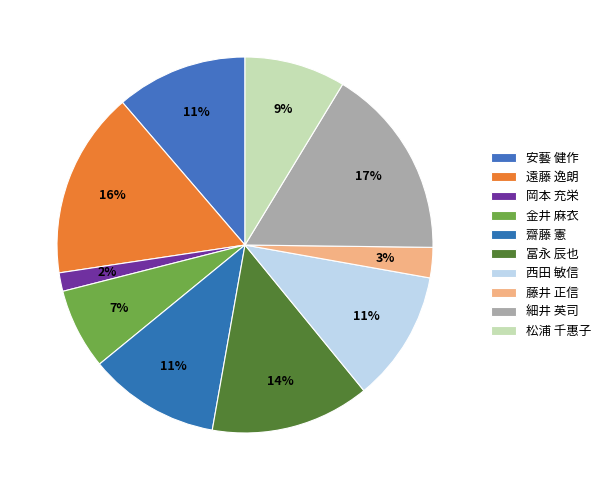

To the nearest percent, what is the average slice percentage?

10%